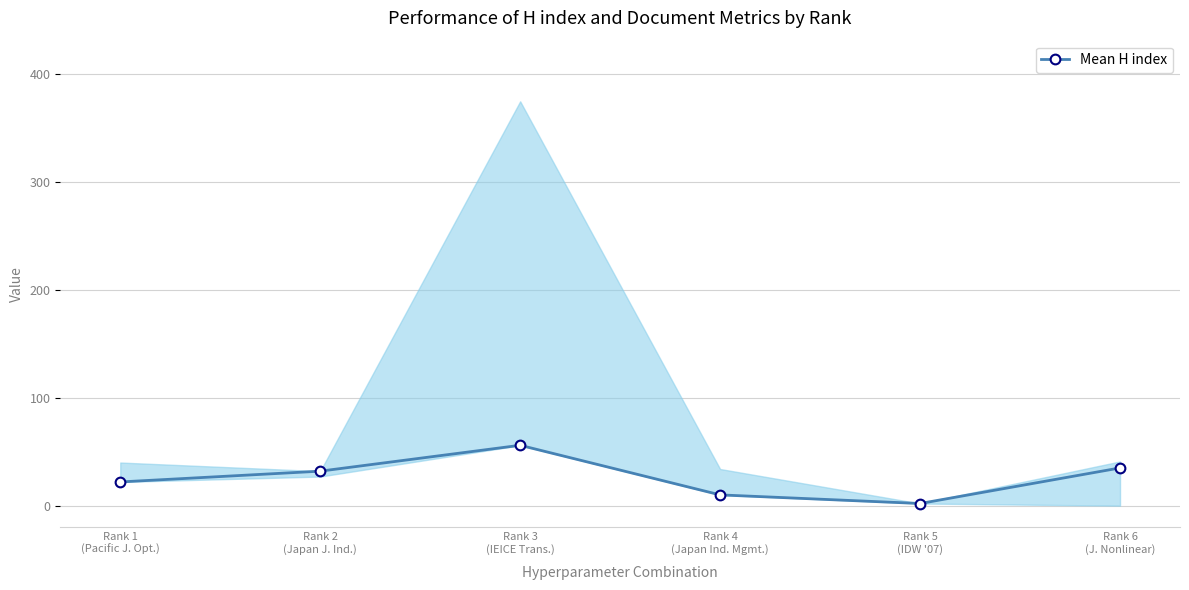

Rank the categories by value from lowest to highest.

Rank 5
(IDW '07), Rank 4
(Japan Ind. Mgmt.), Rank 1
(Pacific J. Opt.), Rank 2
(Japan J. Ind.), Rank 6
(J. Nonlinear), Rank 3
(IEICE Trans.)